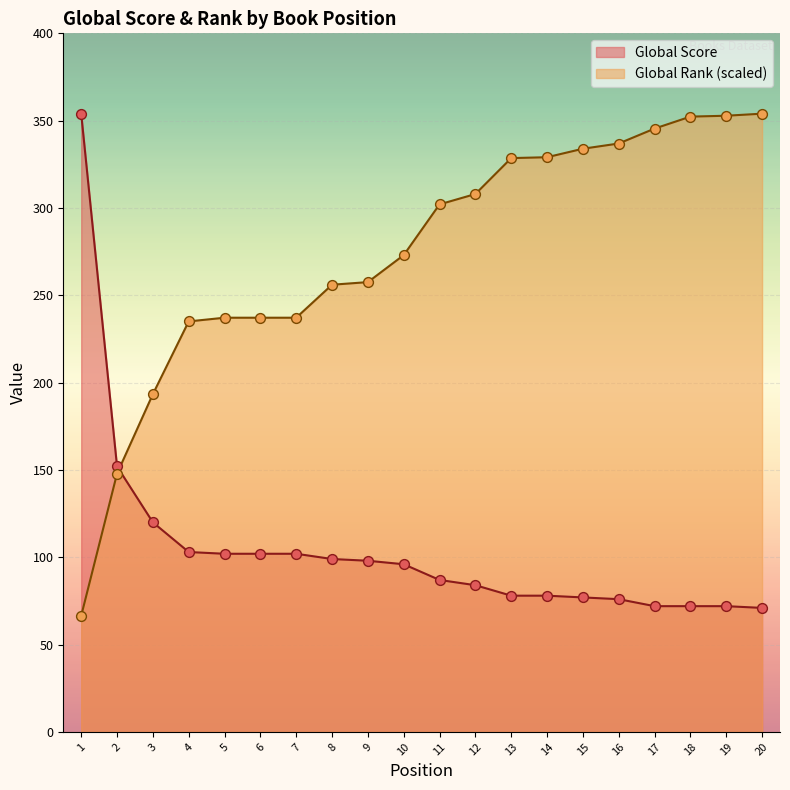

At which category is the sum across all series the highest?

20